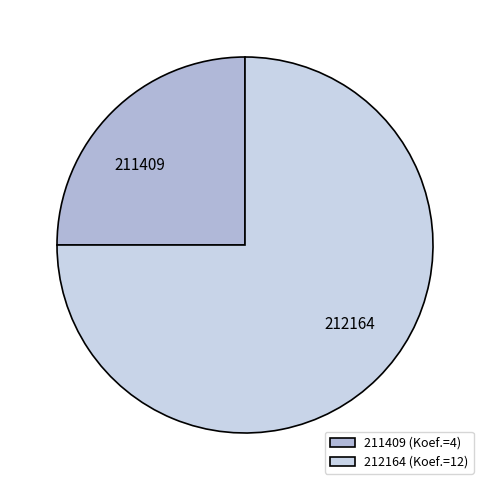

Combined, do 212164 and 211409 account for over 50%?

Yes